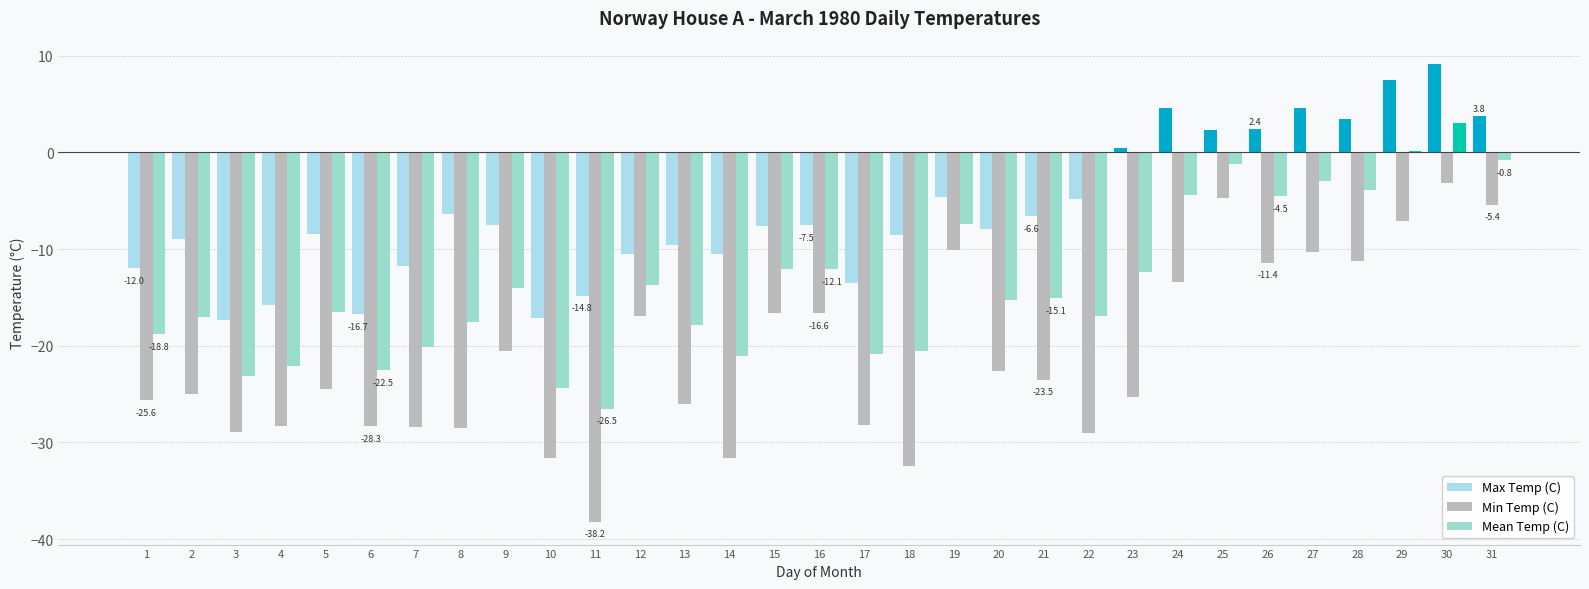

How many data points does each series have?

31